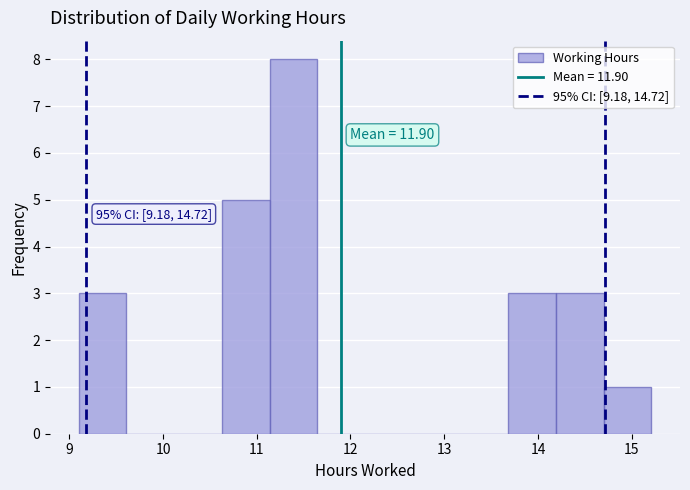

Over which range of the x-axis is the bar tallest?

11.1 to 11.6